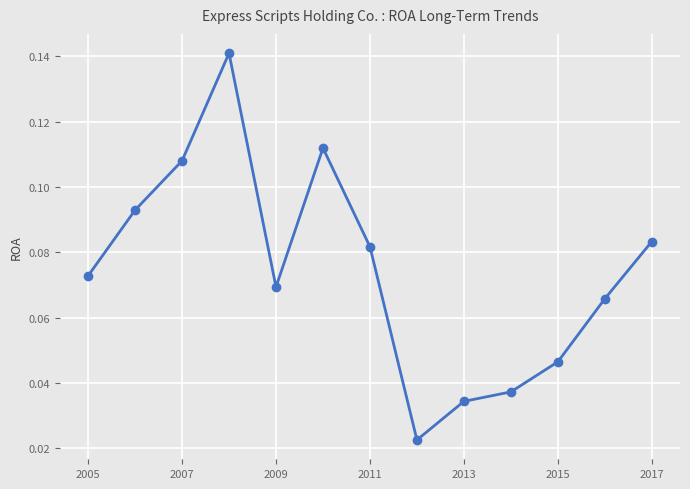

How many values are between 0 and 1?

13